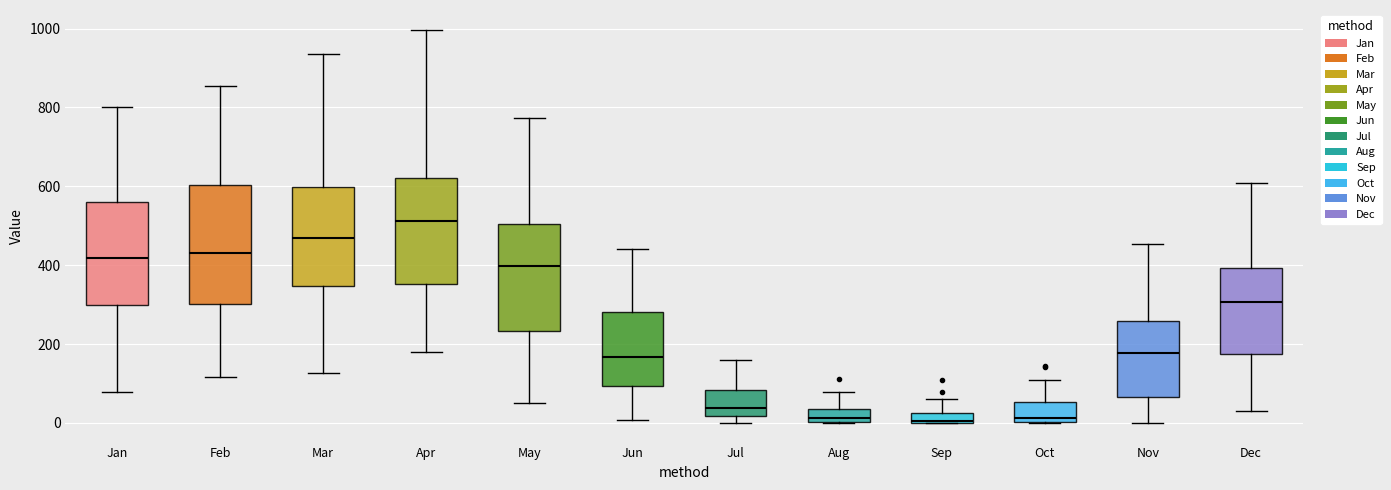

Which box's median line is the highest?

Apr